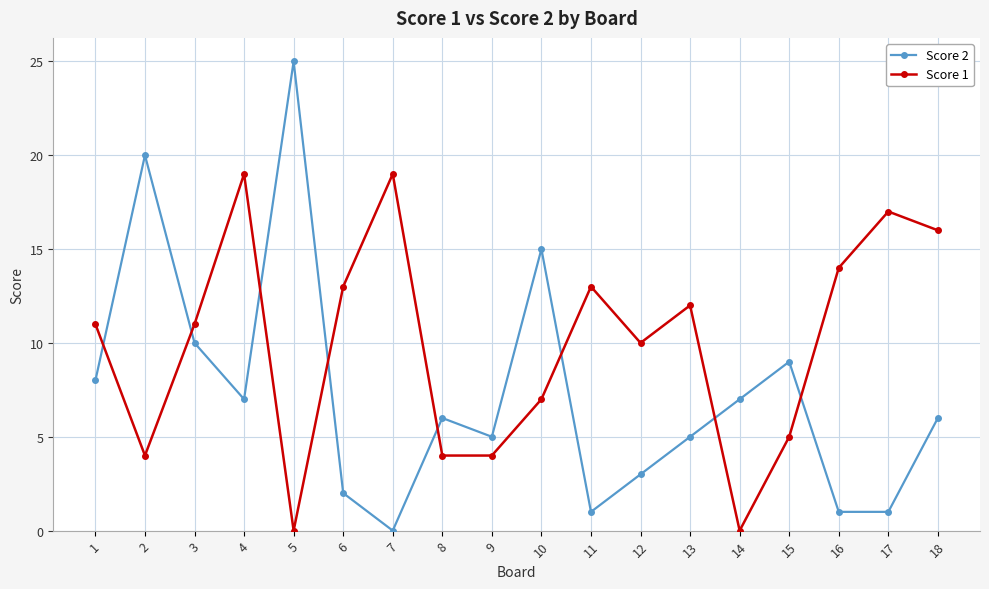

The value of Score 1 at 12 is 10. True or false?

True